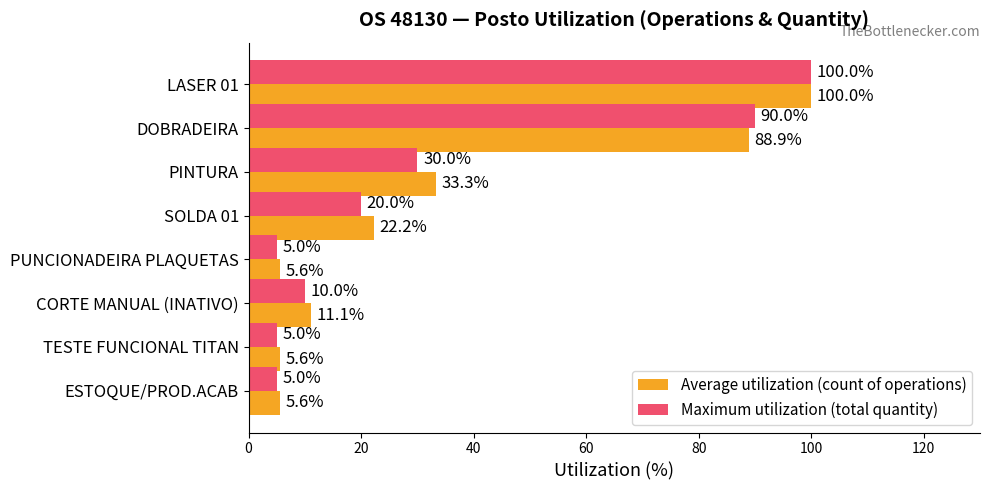

What are all the series names shown in the legend?

Average utilization (count of operations), Maximum utilization (total quantity)